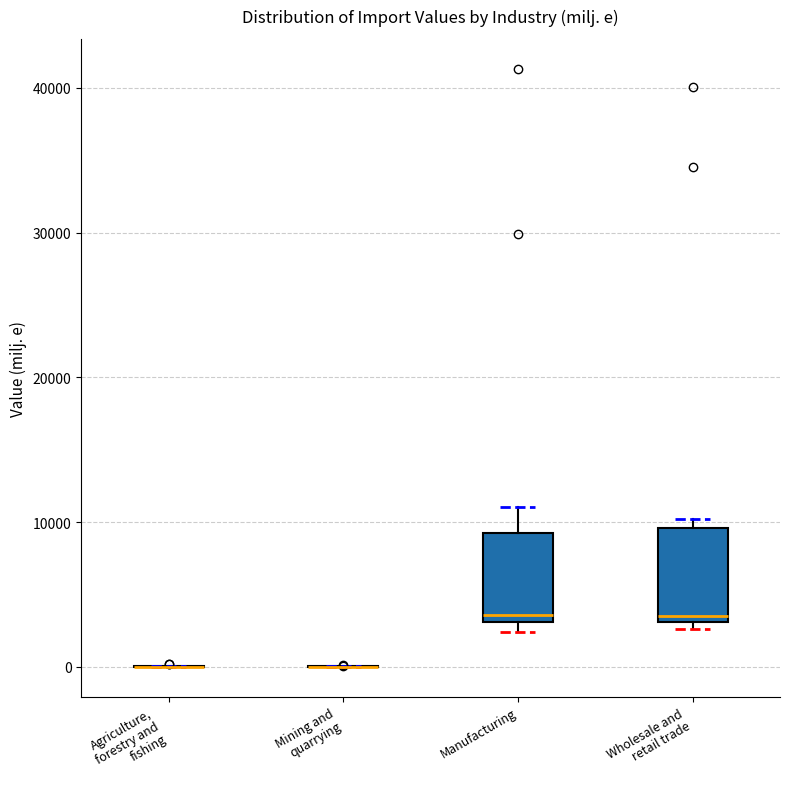

Reading left to right, transcribe this box plot: for each box, give where its median line is, the range the box spans, and where its two whiskers end, as read against the y-axis. The values are not printed on the chart, so give them approximately, as read against the axis.

Agriculture, forestry and fishing: box collapsed to a line at 0, whiskers 0 to 0
Mining and quarrying: box collapsed to a line at 0, whiskers 0 to 0
Manufacturing: median 4000, box 3000 to 9000, whiskers 2000 to 11000
Wholesale and retail trade: median 3000 (just above the box's lower edge), box 3000 to 10000, whiskers 3000 (just below the box's lower edge) to 10000 (just above the box's upper edge)